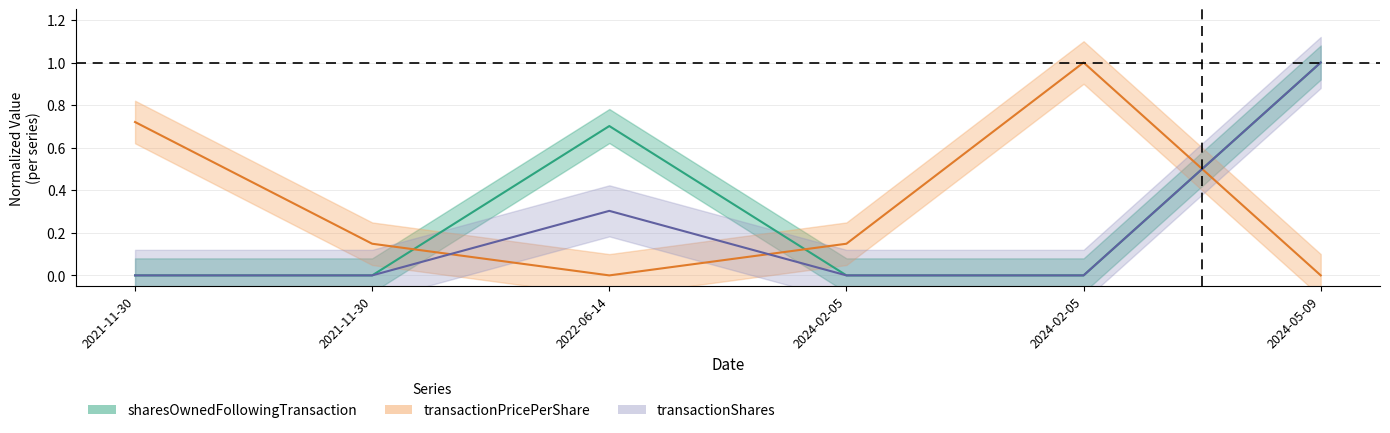

The value of transactionShares at 2022-06-14 is 0.3. True or false?

True